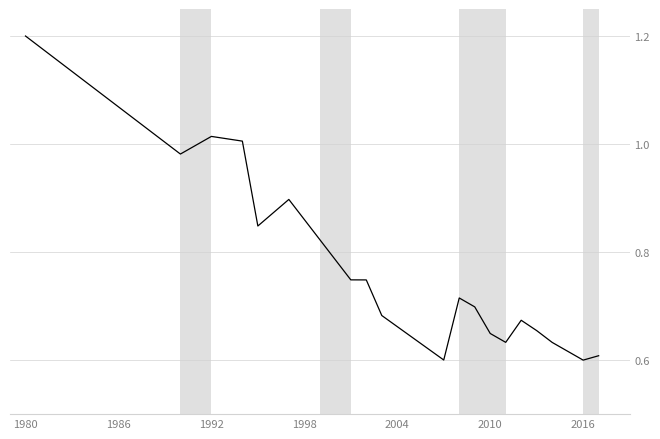

What is the maximum value shown in the chart?

1.2